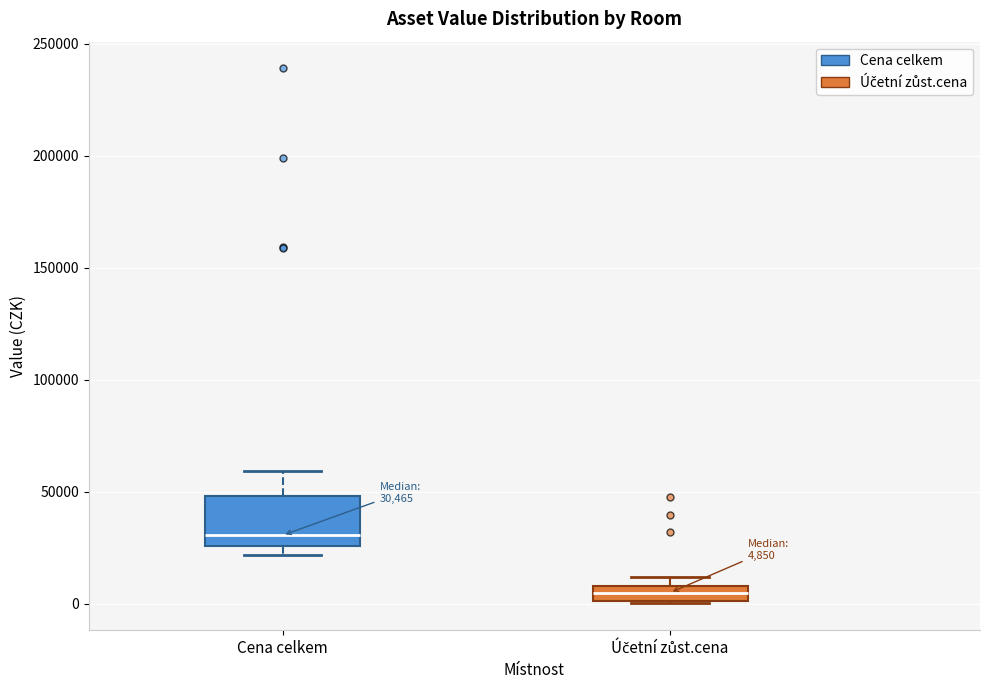

Which box is the tallest, from its lower edge to its upper edge?

Cena celkem